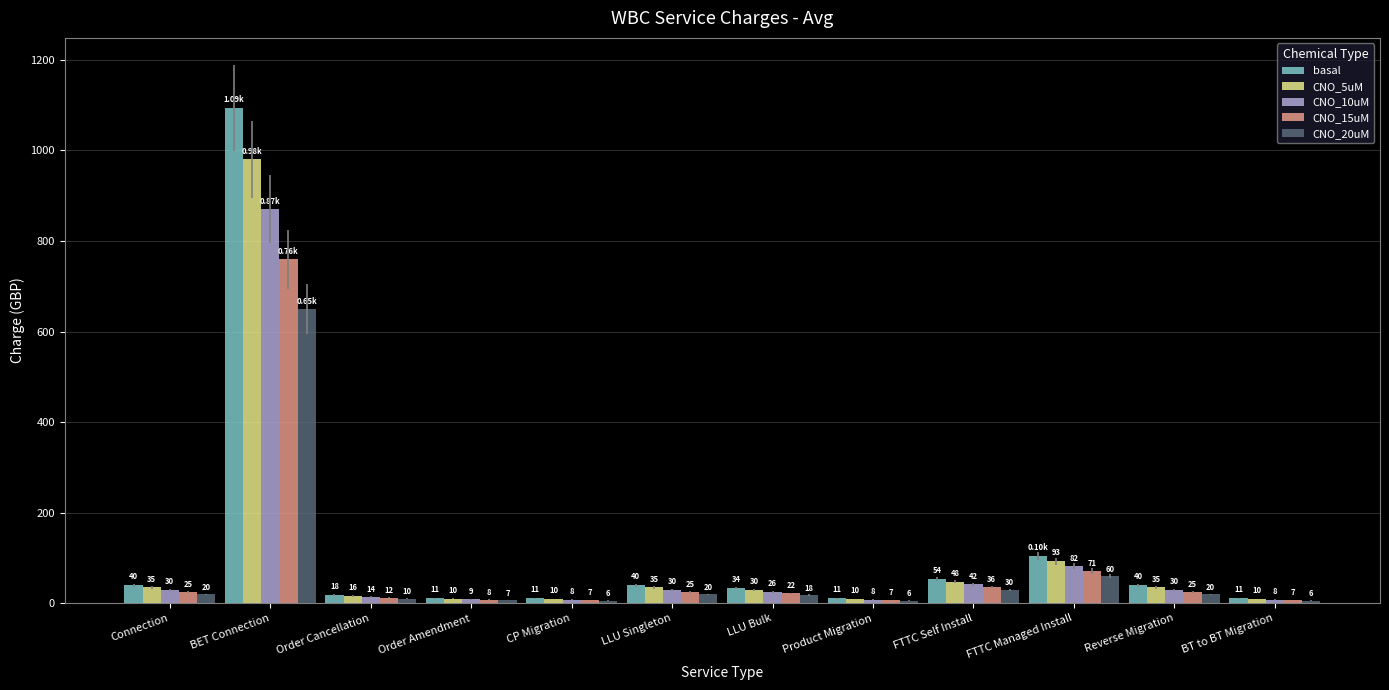

What position from the right is CP Migration?

8